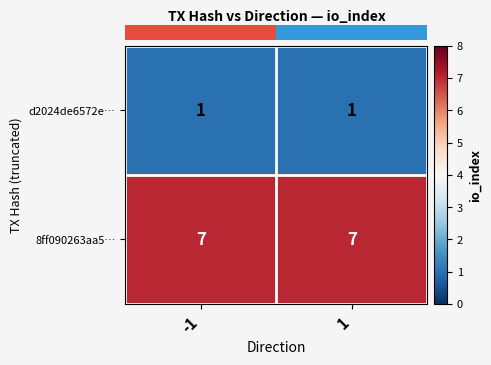

At 1, list the series in order from largest to smallest.

8ff090263aa5…, d2024de6572e…